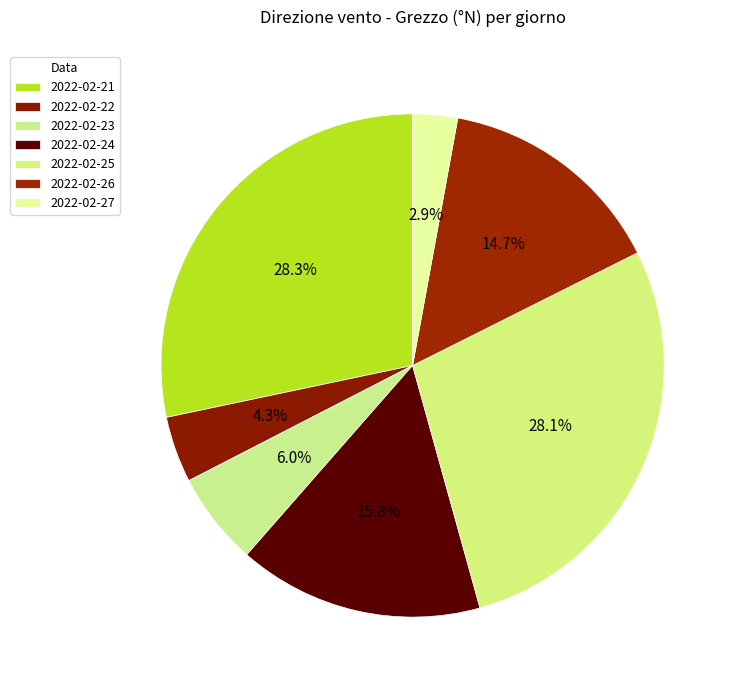

Rank the categories by value from highest to lowest.

2022-02-21, 2022-02-25, 2022-02-24, 2022-02-26, 2022-02-23, 2022-02-22, 2022-02-27